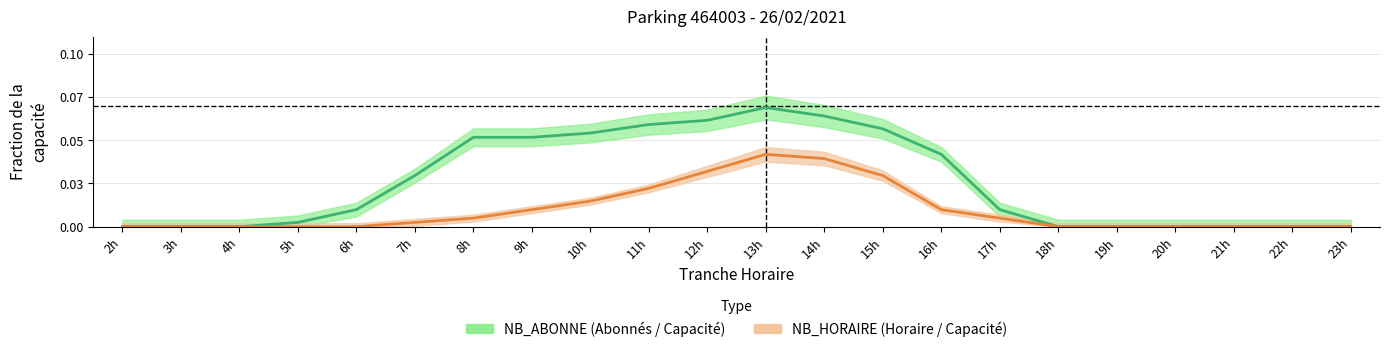

Reading right to left, what are all the values shown in this chart?

NB_ABONNE (Abonnés / Capacité): 0.0	0.0	0.0	0.0	0.0	0.0	0.0	0.0	0.1	0.1	0.1	0.1	0.1	0.1	0.1	0.1	0.0	0.0	0.0	0.0	0.0	0.0
NB_HORAIRE (Horaire / Capacité): 0.0	0.0	0.0	0.0	0.0	0.0	0.0	0.0	0.0	0.0	0.0	0.0	0.0	0.0	0.0	0.0	0.0	0.0	0.0	0.0	0.0	0.0